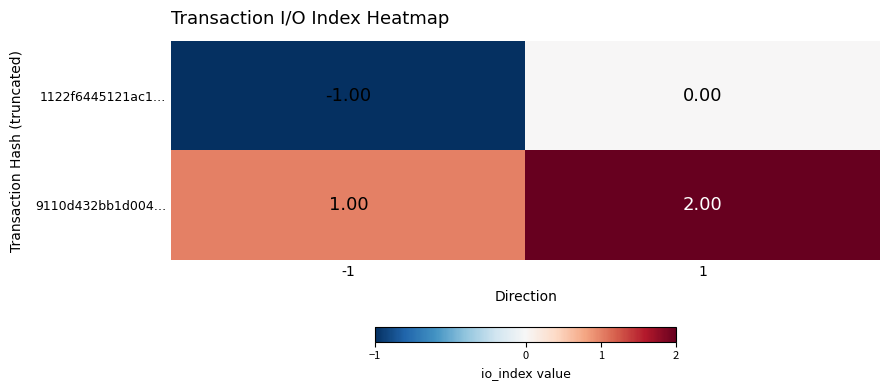

List the series in order of their overall mean, highest first.

9110d432bb1d004…, 1122f6445121ac1…